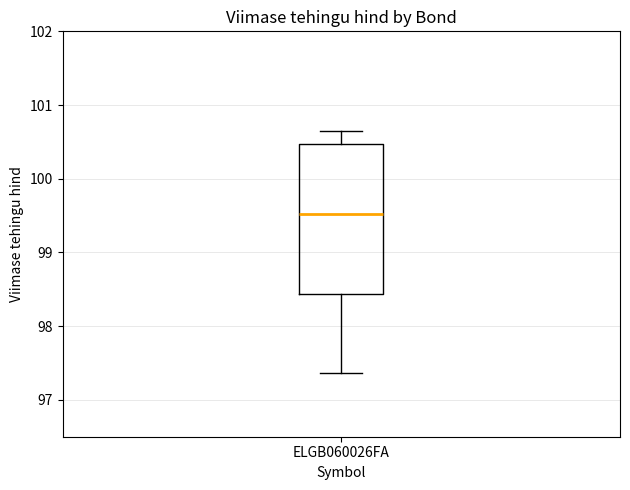

Transcribe this box plot: give where the median line is, the range the box spans, and where the two whiskers end, as read against the y-axis. The values are not printed on the chart, so give them approximately, as read against the axis.

median 99.5, box 98.4 to 100.5, whiskers 97.4 to 100.7